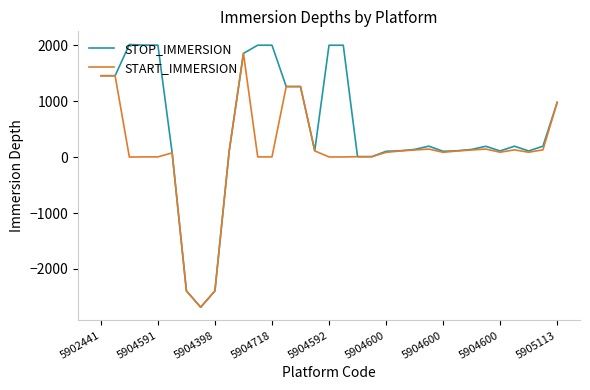

Rank the series by their average value, from highest to lowest.

STOP_IMMERSION, START_IMMERSION